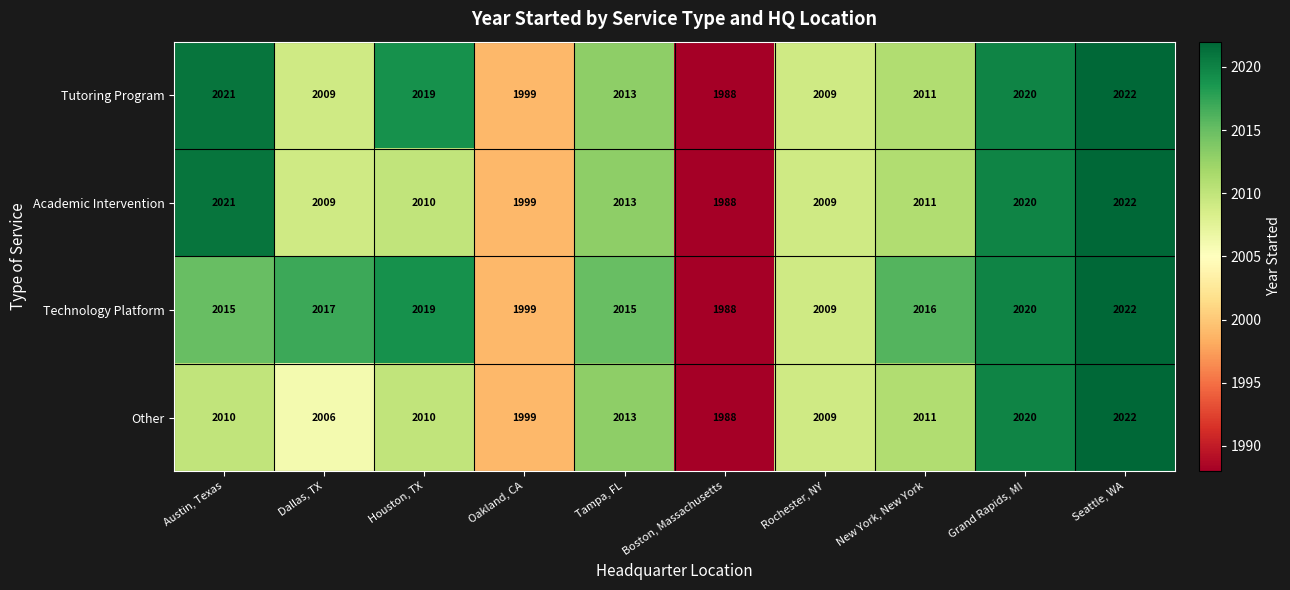

What is the difference between the highest and lowest values at New York, New York?

5